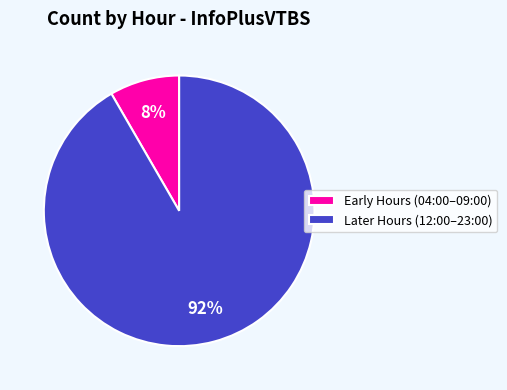

How many slices are in this pie chart?

2